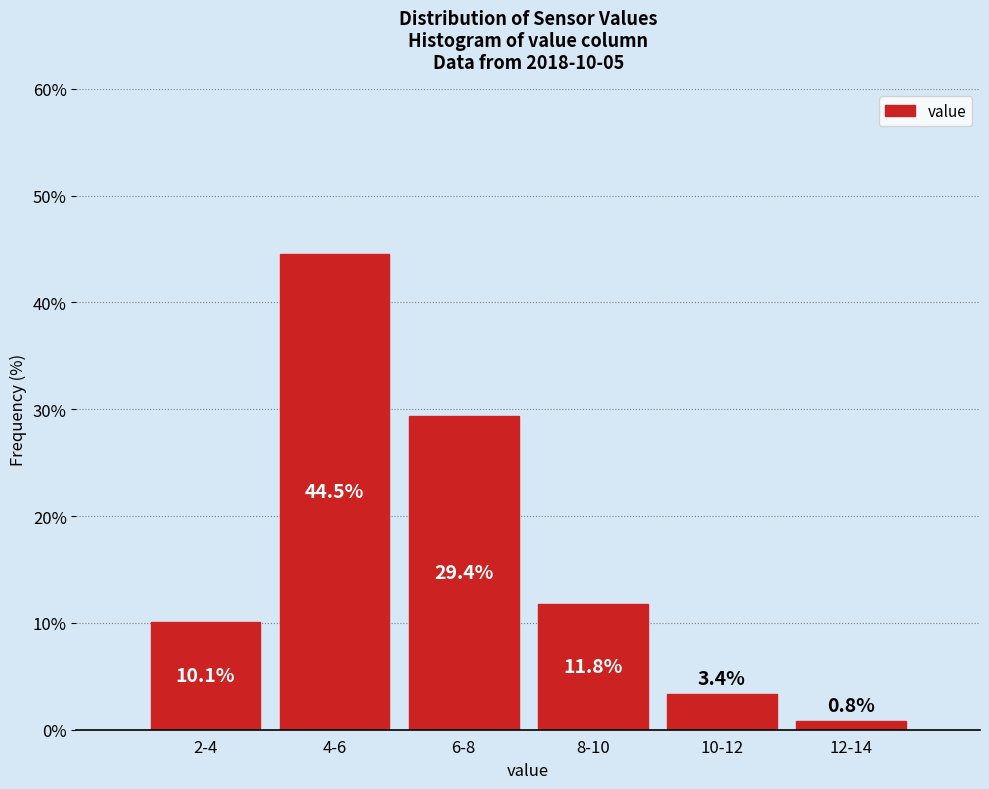

Reading right to left, transcribe all the data shown in this chart.

12-14=0.8	10-12=3.4	8-10=11.8	6-8=29.4	4-6=44.5	2-4=10.1